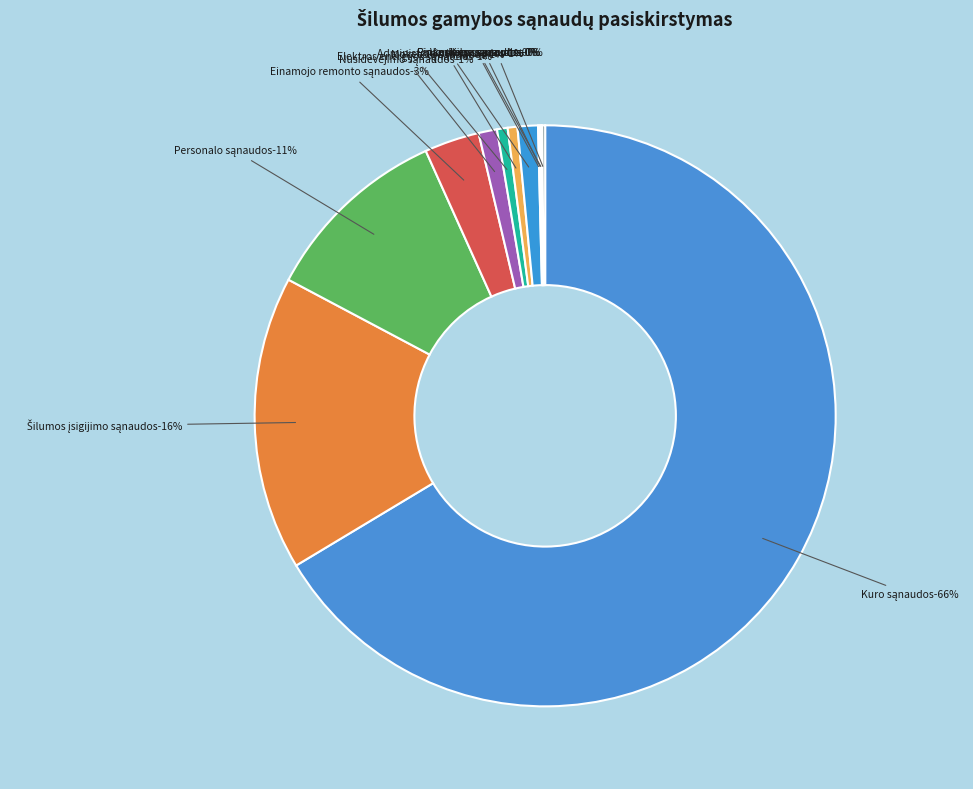

Which category has the biggest portion of the pie?

Kuro sąnaudos